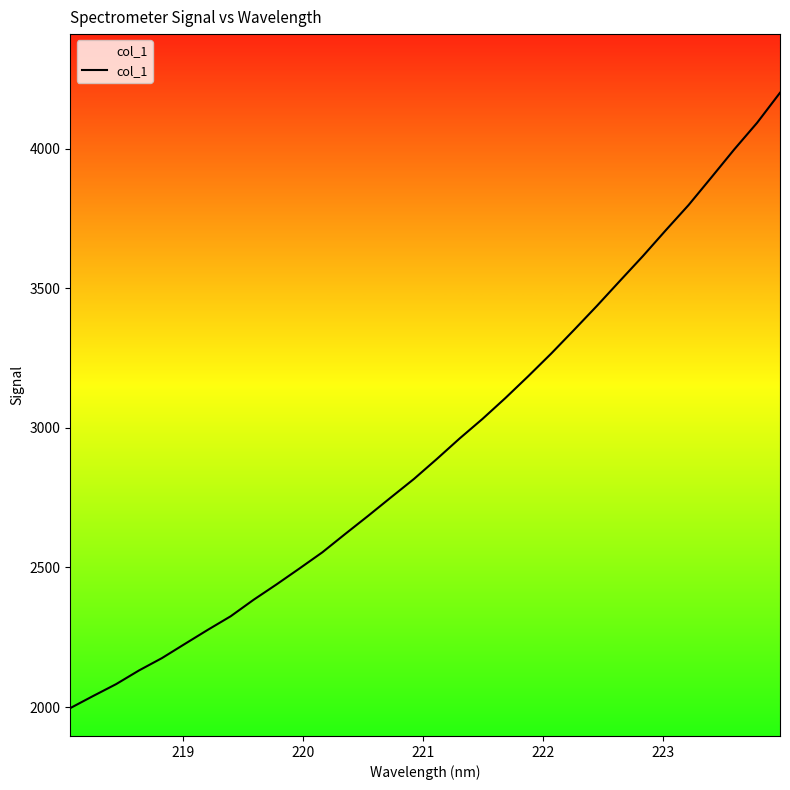

What is the difference between the maximum and minimum values?

2203.4